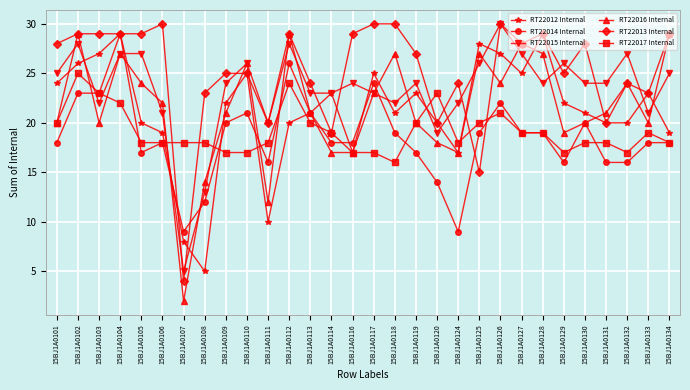

Between which two adjacent categories do RT22017 Internal and RT22013 Internal first intersect?

15BJ1A0106 and 15BJ1A0107